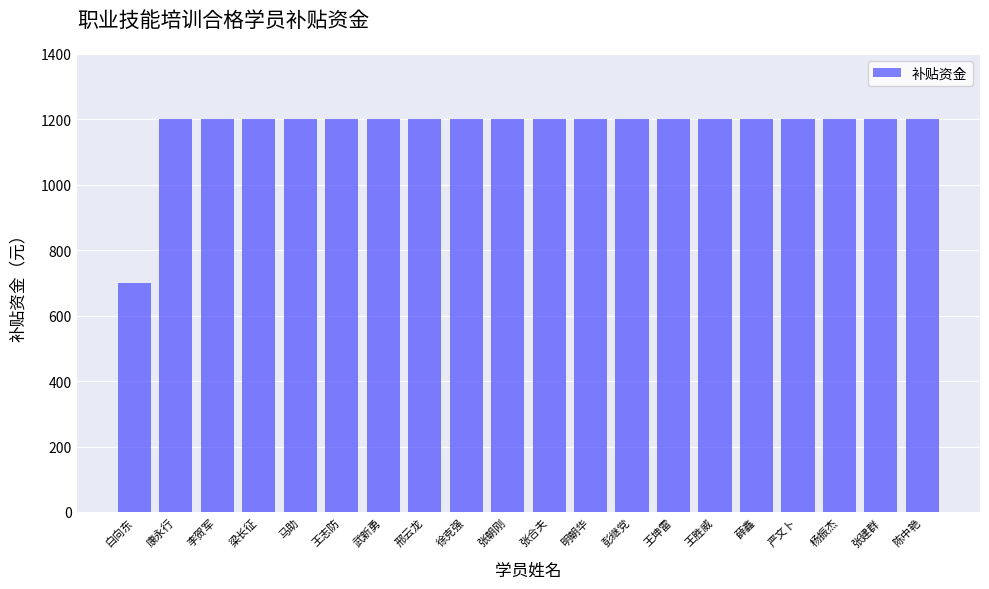

At which category does the chart reach its minimum across all series?

白向东